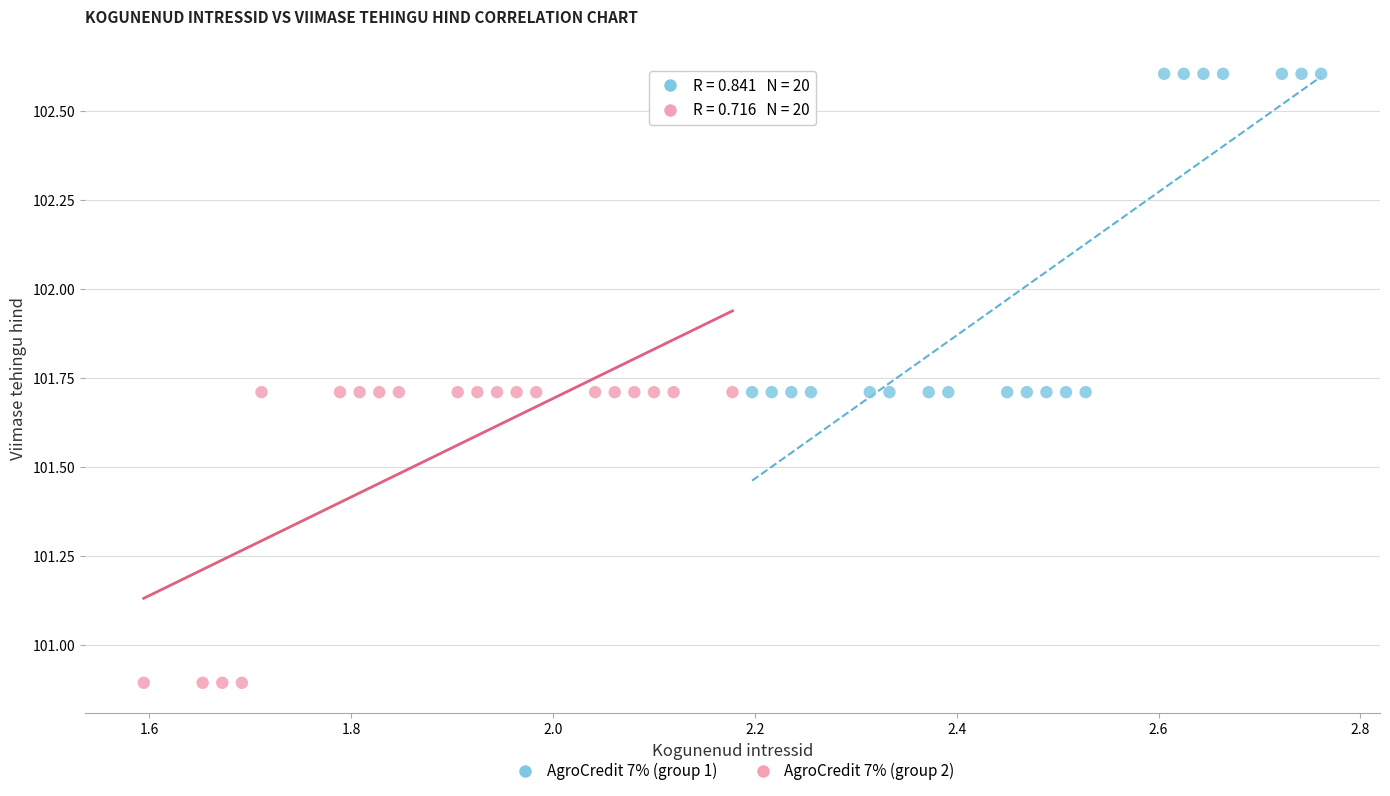

Which series reaches the minimum Y coordinate?

AgroCredit 7% (group 2)